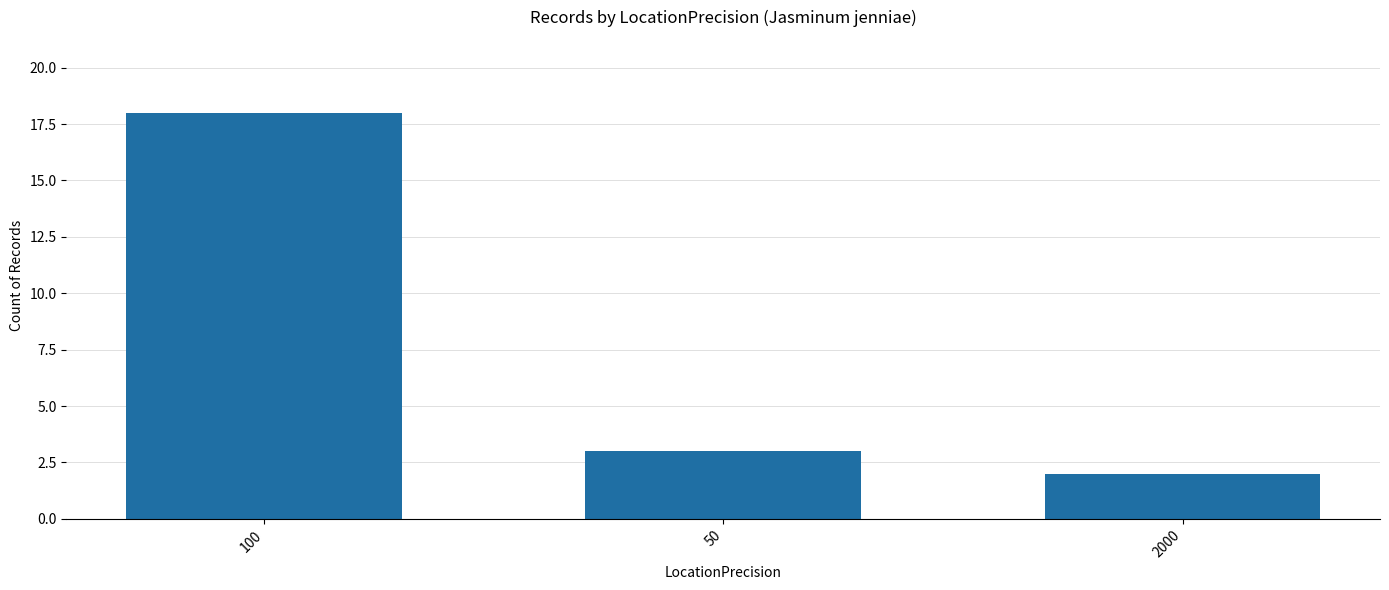

What position from the right is 2000?

1